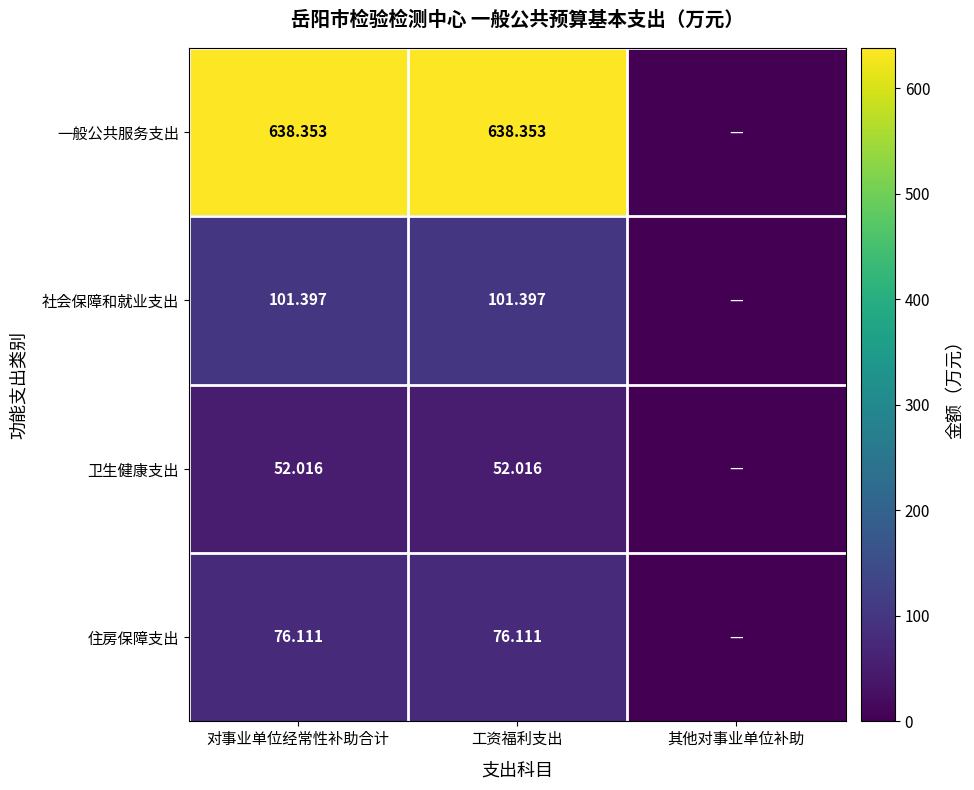

What is the sum of the 一般公共服务支出 values at 对事业单位经常性补助合计 and 工资福利支出?

1276.7